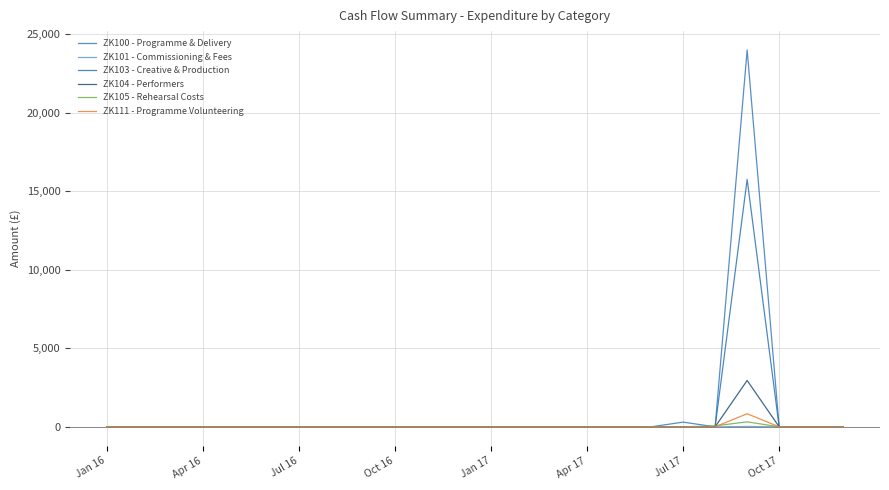

True or false: ZK100 - Programme & Delivery and ZK104 - Performers intersect in this chart.

False